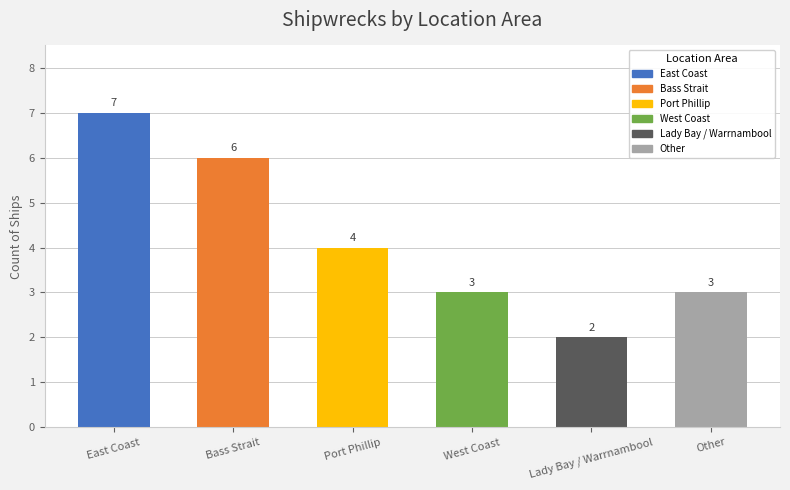

What position from the left is Lady Bay / Warrnambool?

5